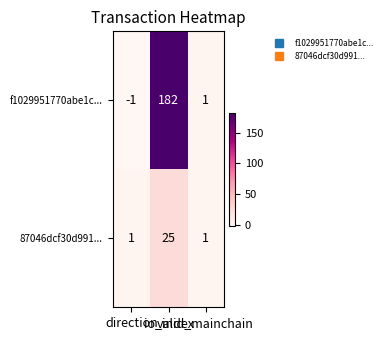

What is the difference between the maximum and minimum values in the 87046dcf30d991... series?

24